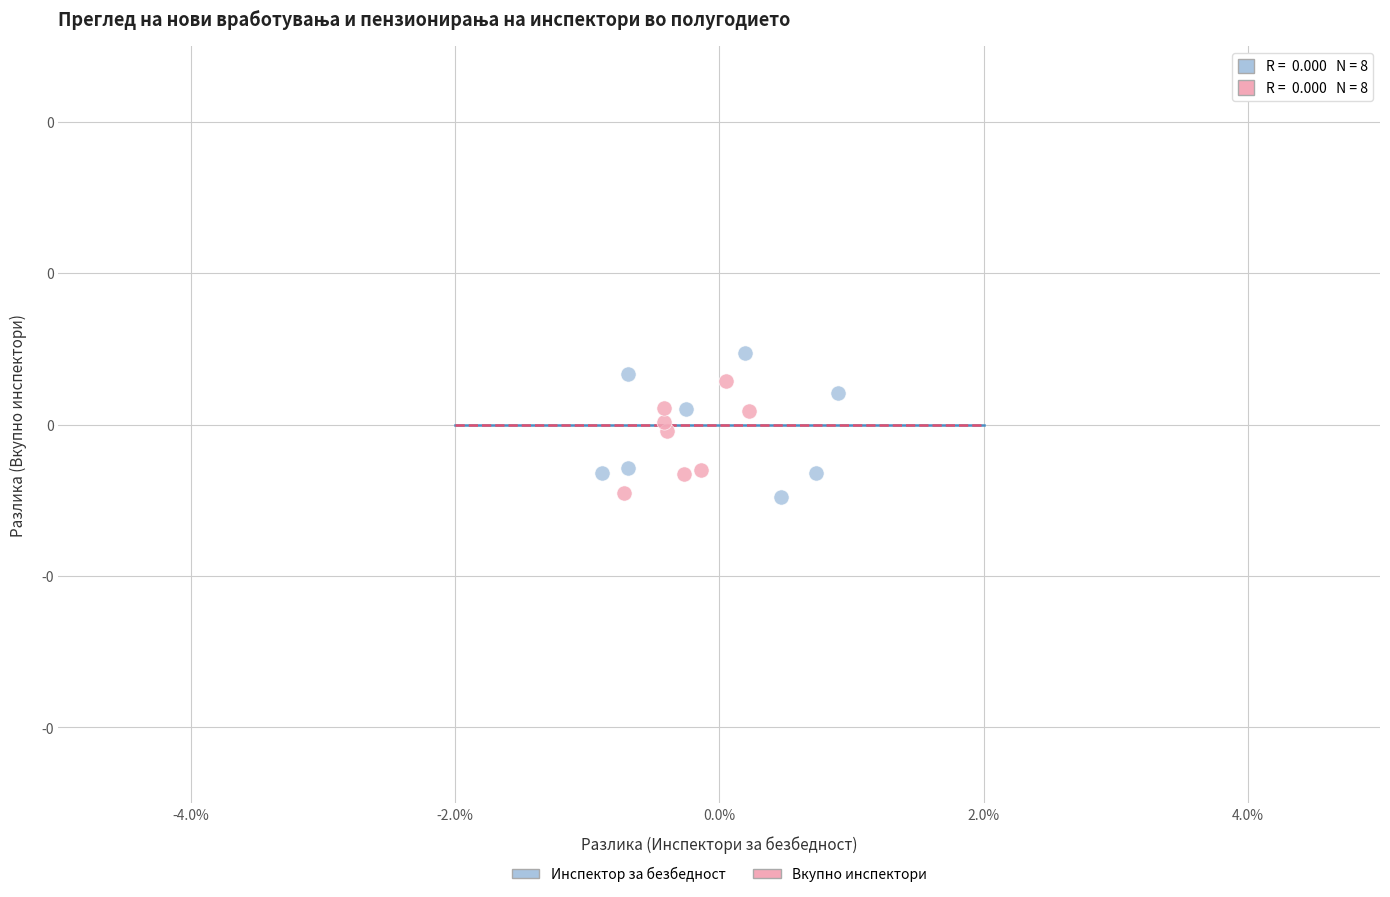

What are all the series names shown in the legend?

Инспектор за безбедност, Вкупно инспектори